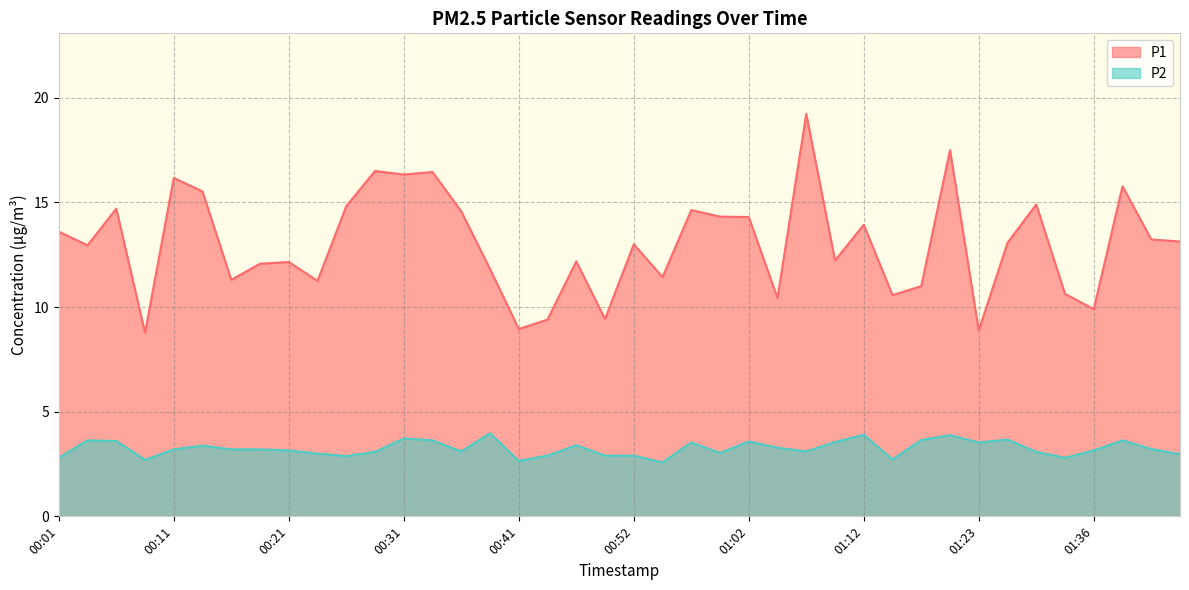

Which series has the largest total across all categories?

P1